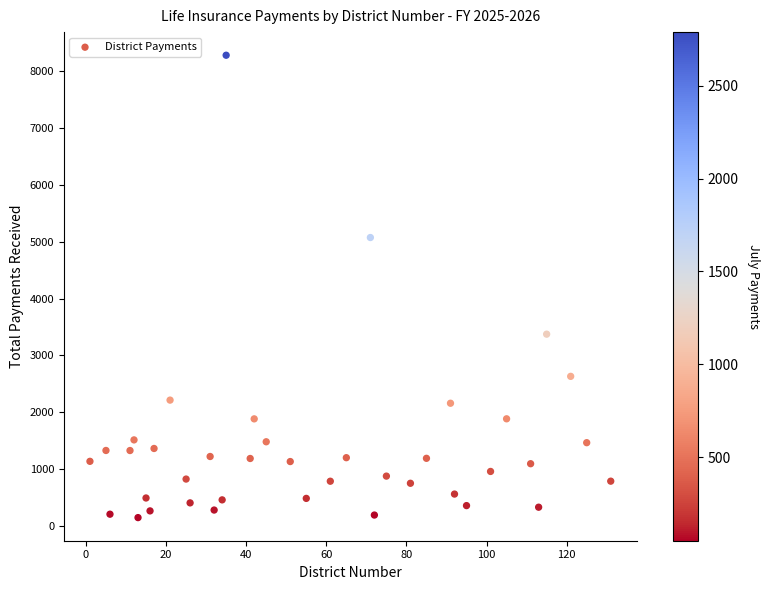

What is the range of X values (max minus min)?

130